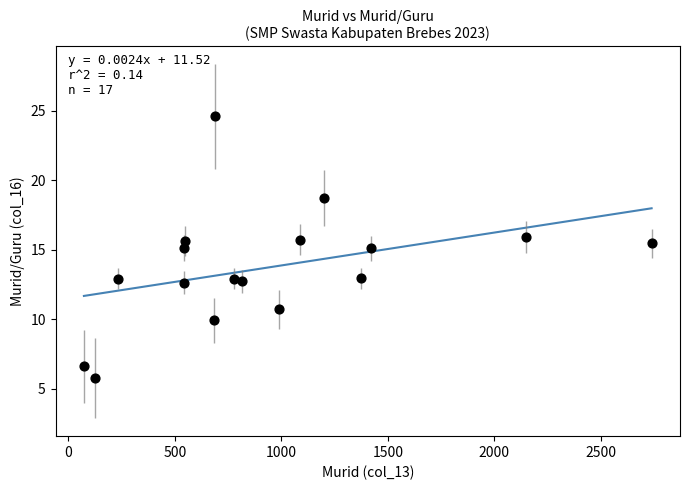

What is the range of X values (max minus min)?

2665.0